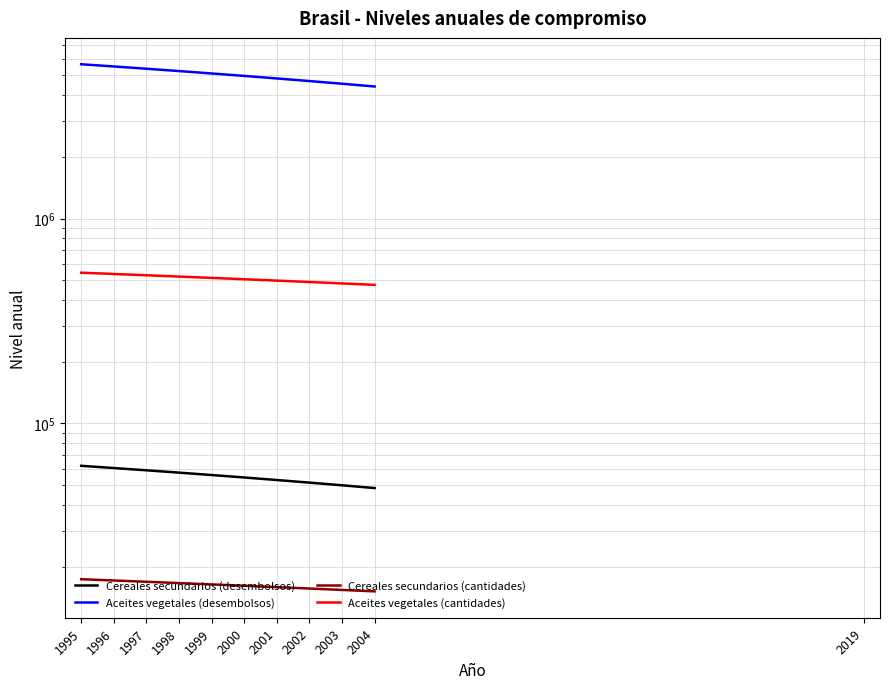

True or false: Aceites vegetales (desembolsos) and Aceites vegetales (cantidades) cross at least once.

False